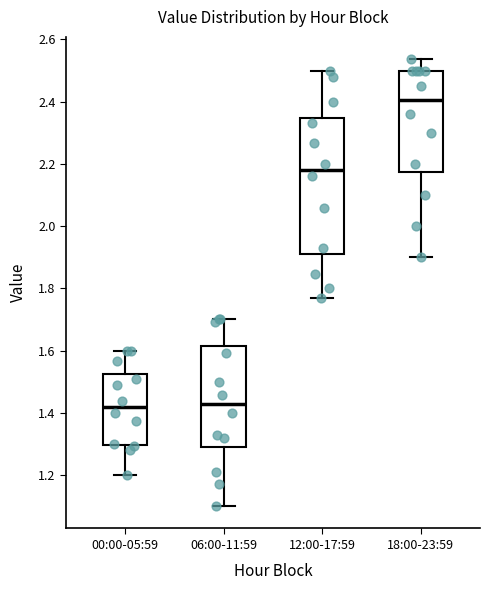

Reading left to right, transcribe this box plot: for each box, give where its median line is, the range the box spans, and where its two whiskers end, as read against the y-axis. The values are not printed on the chart, so give them approximately, as read against the axis.

00:00-05:59: median 1.42, box 1.30 to 1.52, whiskers 1.20 to 1.60
06:00-11:59: median 1.42, box 1.30 to 1.62, whiskers 1.10 to 1.70
12:00-17:59: median 2.18, box 1.90 to 2.34, whiskers 1.78 to 2.50
18:00-23:59: median 2.40, box 2.18 to 2.50, whiskers 1.90 to 2.54